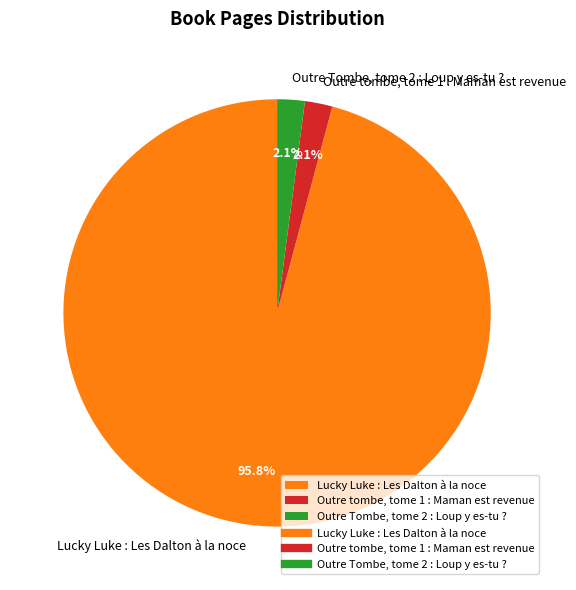

What portion of the pie excludes Outre Tombe, tome 2 : Loup y es-tu ??

97.9%